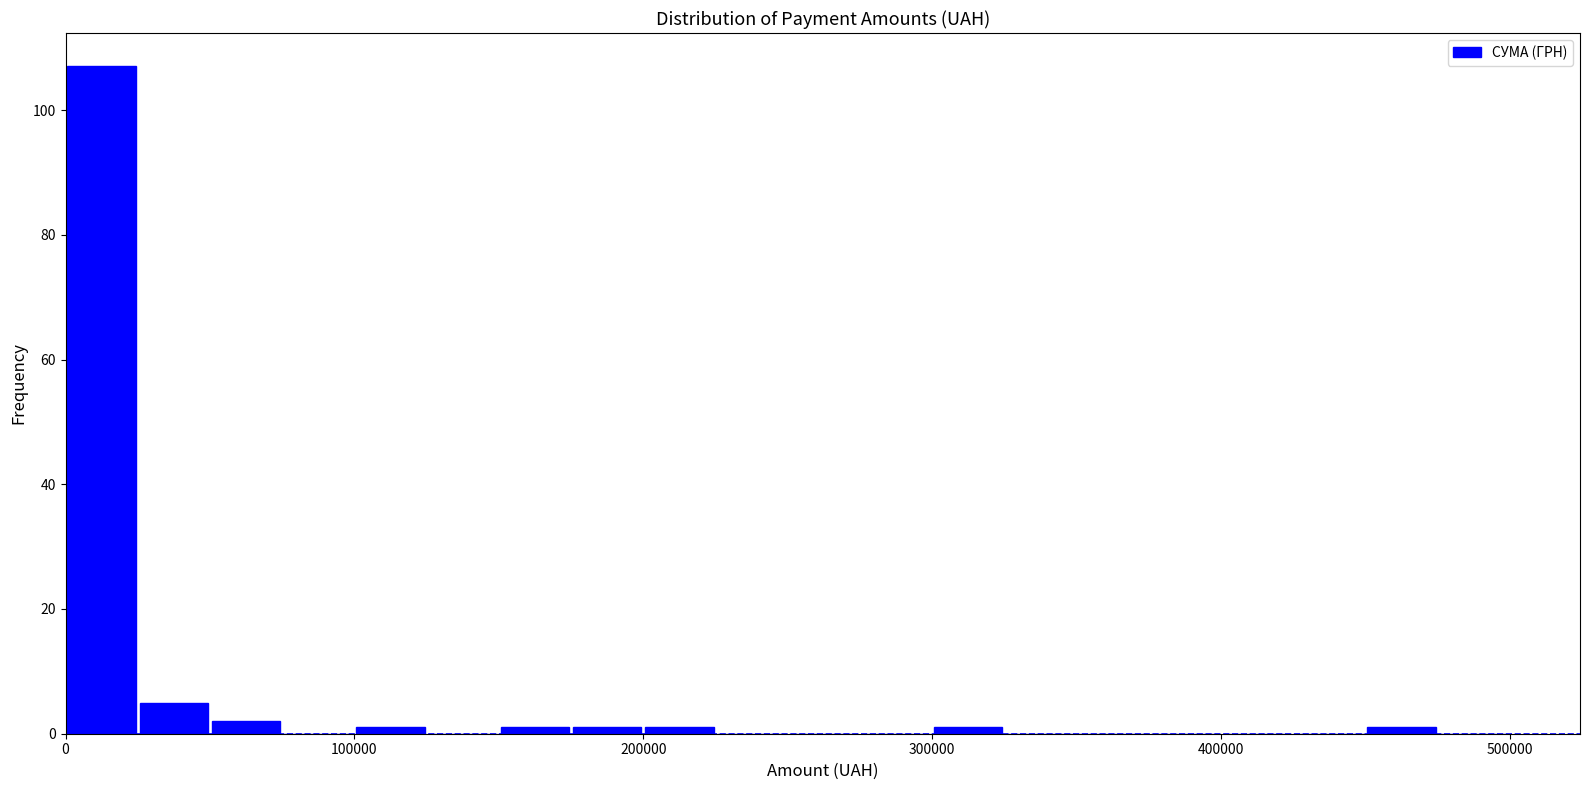

Around what value on the x-axis is the tallest bar? Give the approximate position of its centre, as read against the axis.

10000